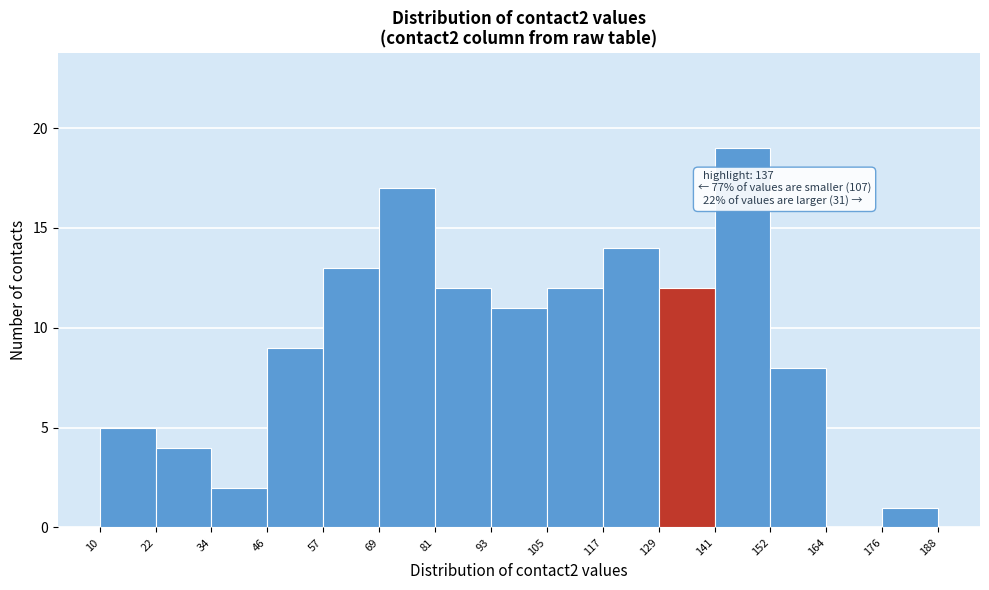

Over which range of the x-axis is the bar tallest?

141 to 152